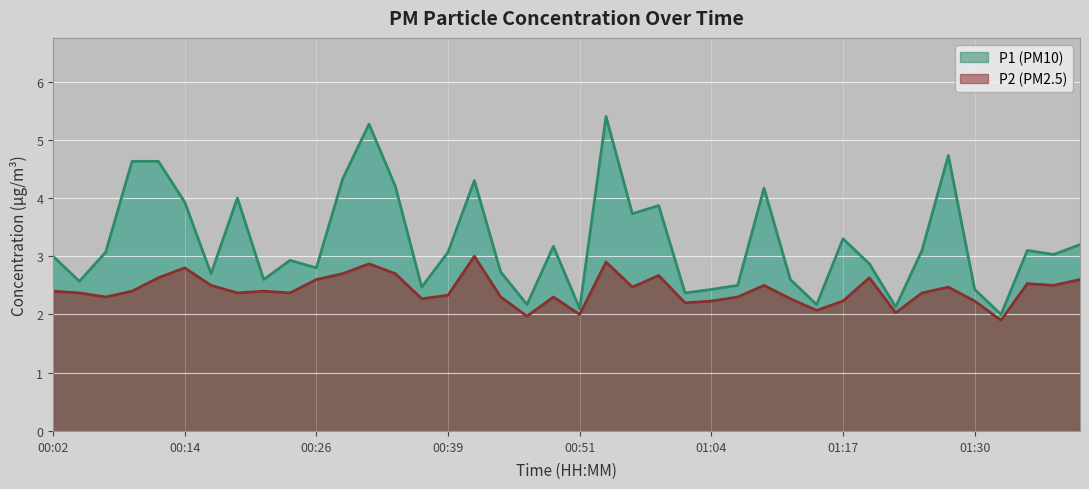

What is the approximate value of P1 at 01:11?

2.6